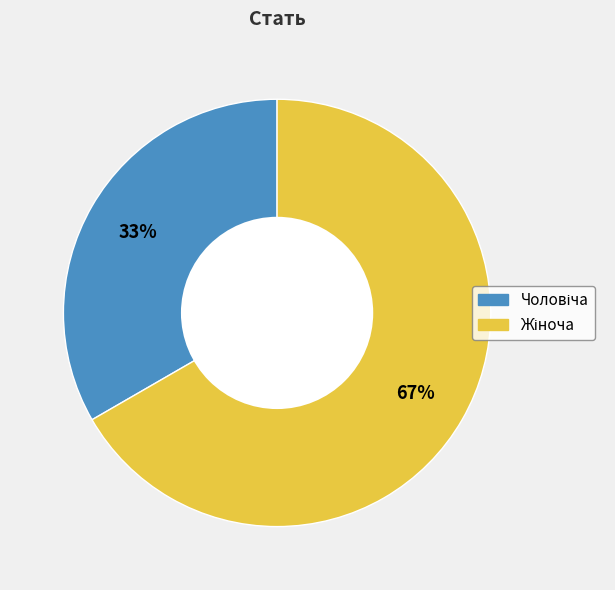

To the nearest percent, what is the average slice percentage?

50%